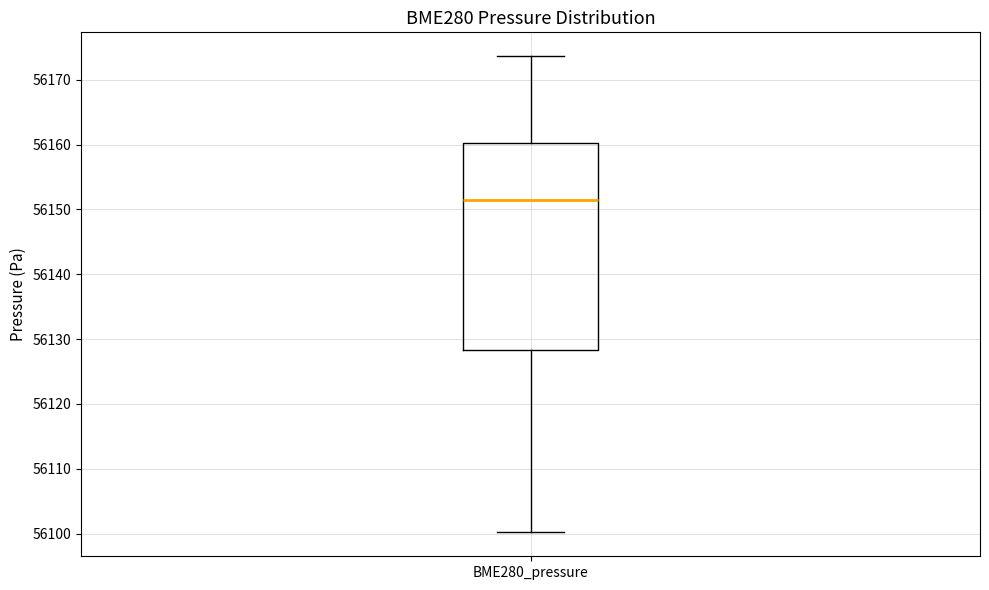

Transcribe this box plot: give where the median line is, the range the box spans, and where the two whiskers end, as read against the y-axis. The values are not printed on the chart, so give them approximately, as read against the axis.

median 56152, box 56128 to 56160, whiskers 56100 to 56174